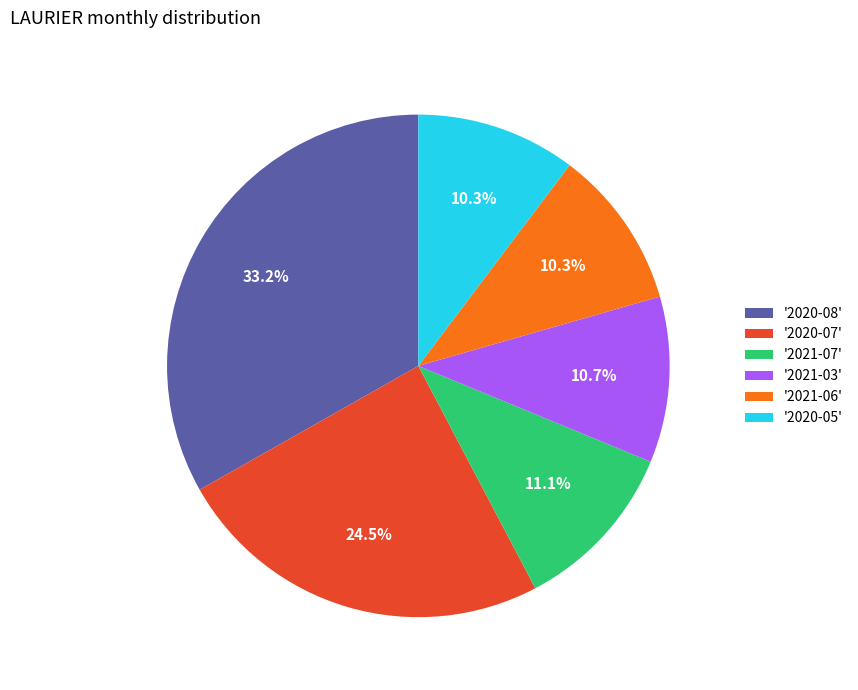

What is the ratio of the value at '2021-03' to the value at '2021-07'?

1.0